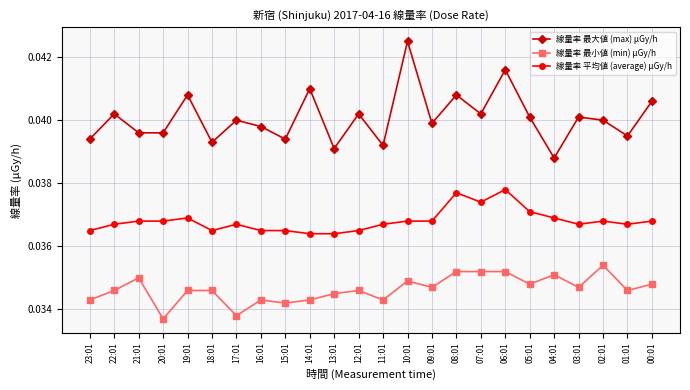

At how many categories does at least one series exceed 0?

24